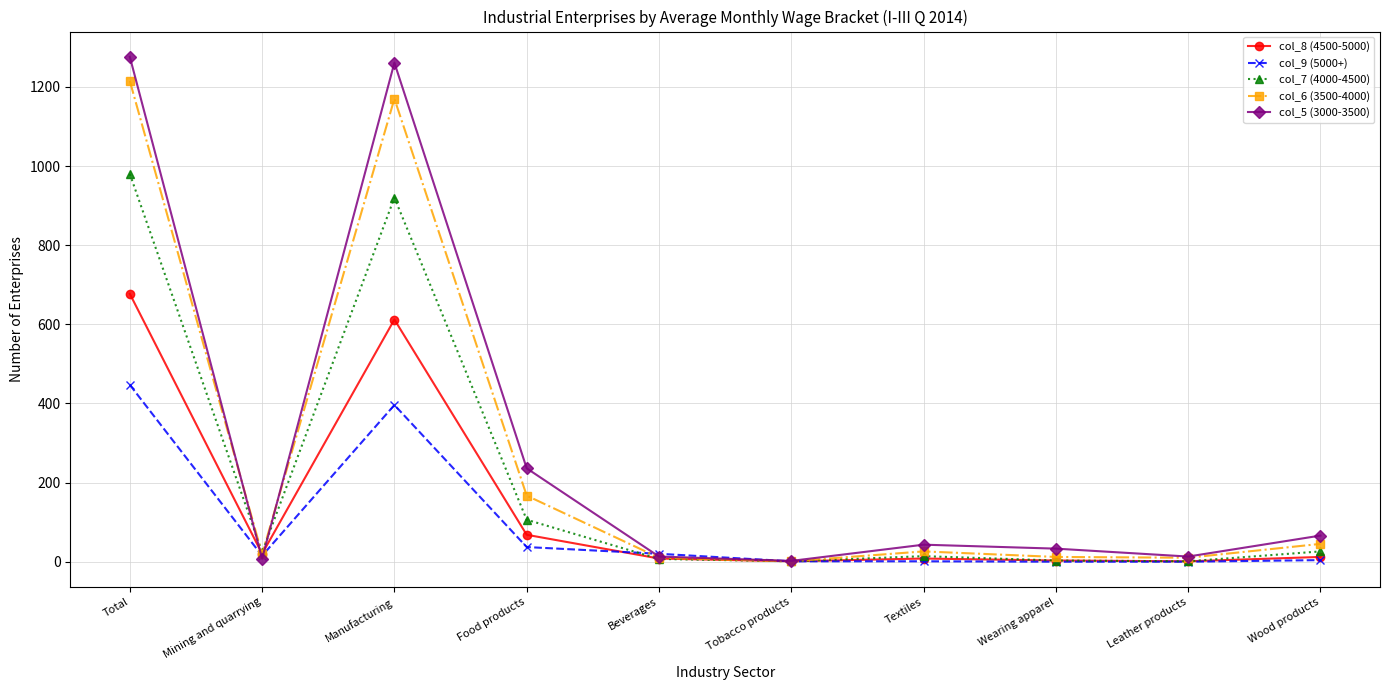

The col_5 (3000-3500) series shows 1261 at Manufacturing. True or false?

True